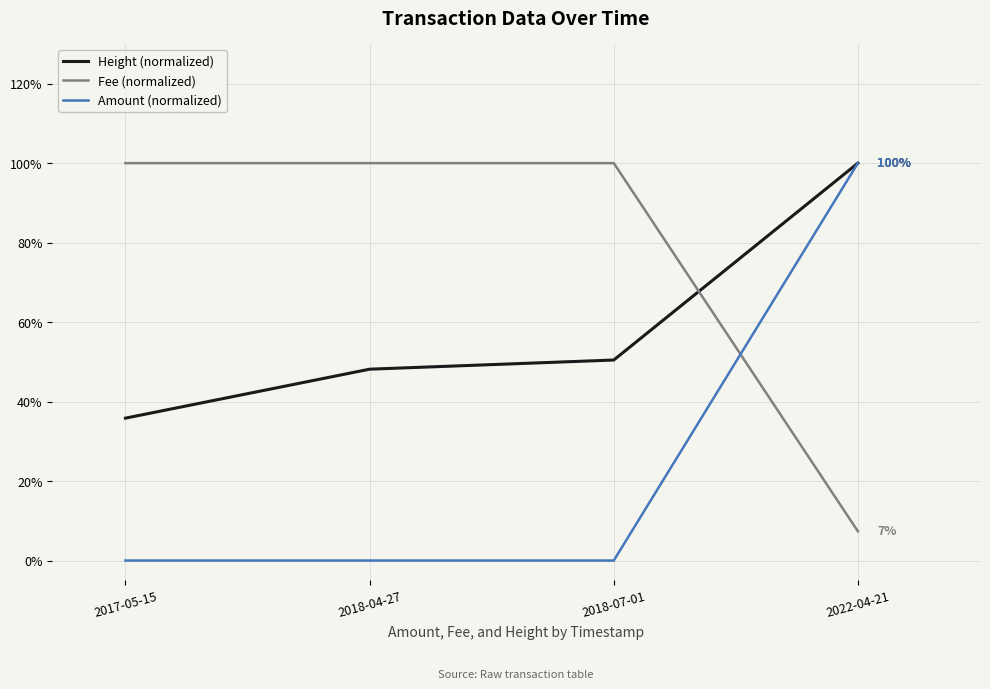

What is the maximum value for Amount (normalized)?

100.0